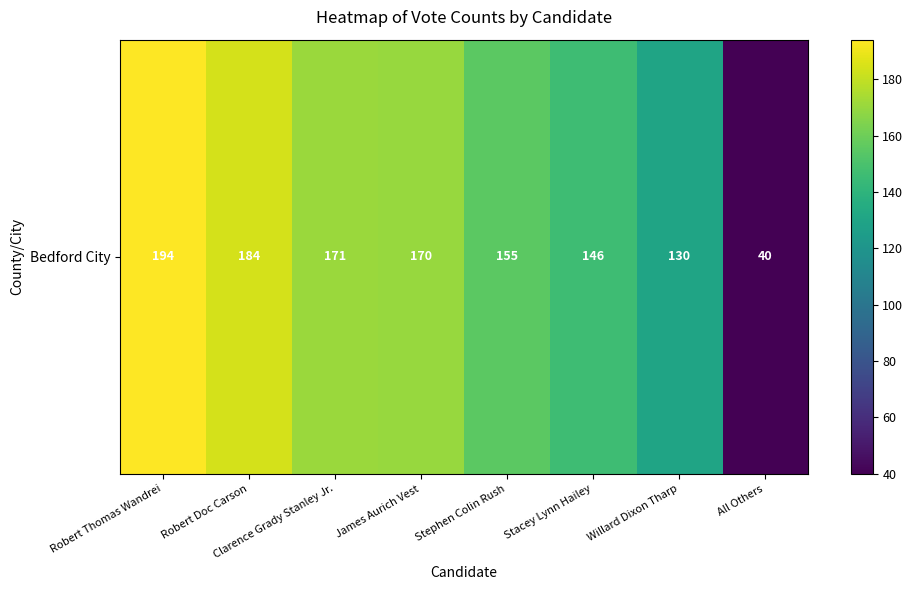

What is the greatest value displayed?

194